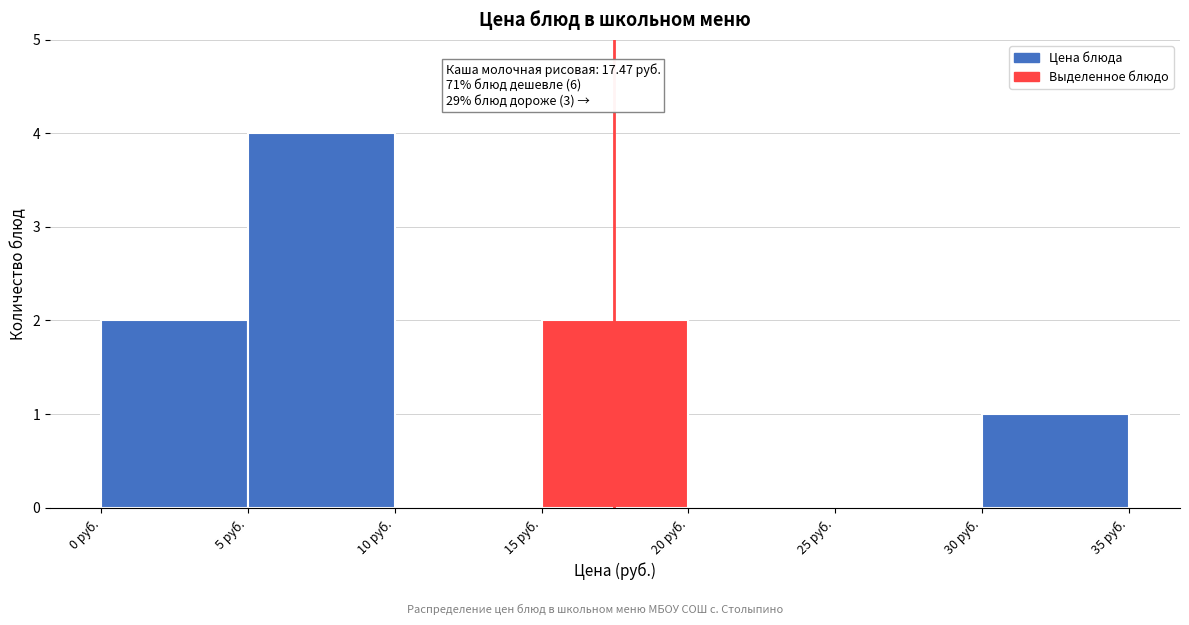

Which range on the x-axis has the tallest bar?

5 to 10